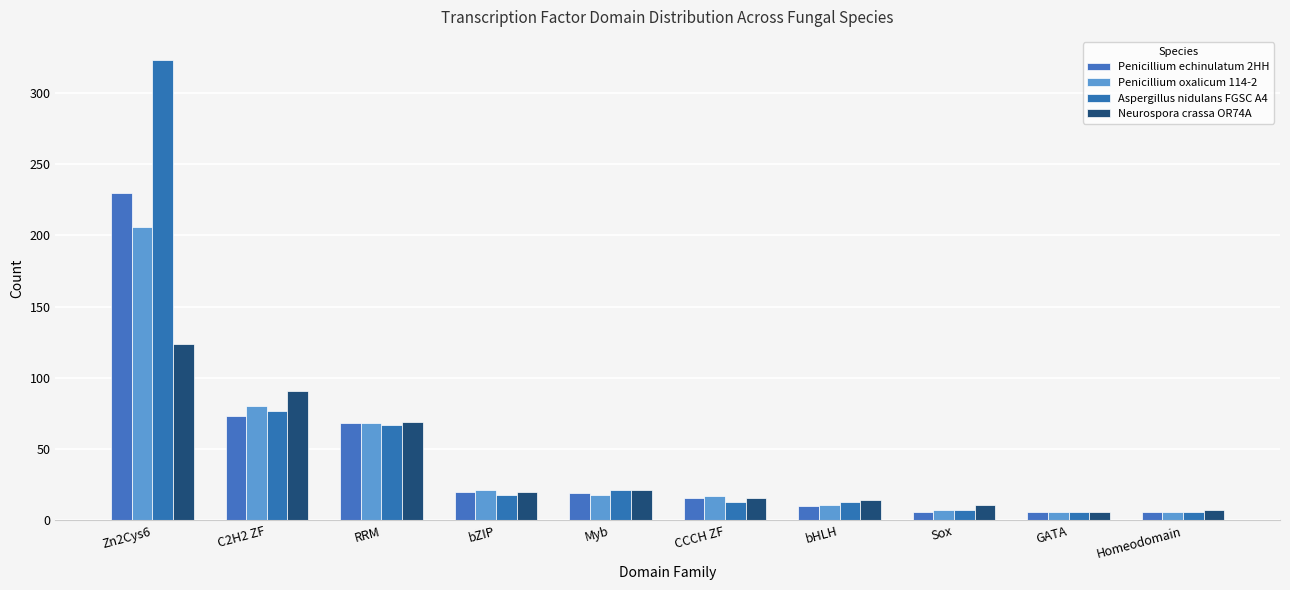

What are all the series names shown in the legend?

Penicillium echinulatum 2HH, Penicillium oxalicum 114-2, Aspergillus nidulans FGSC A4, Neurospora crassa OR74A